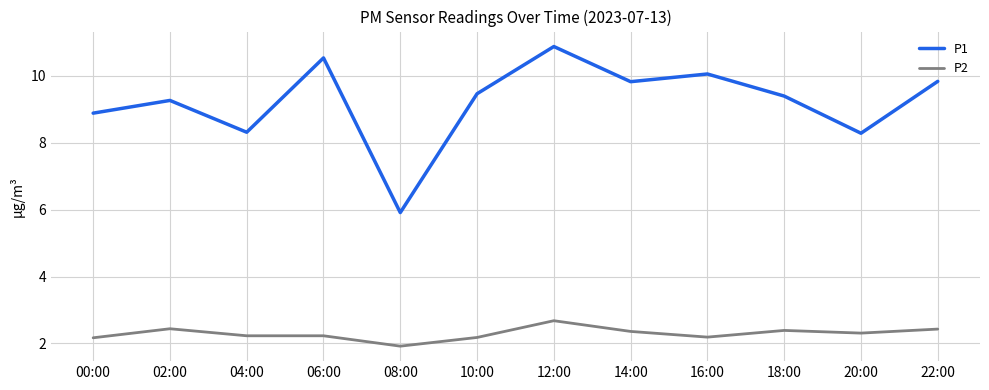

True or false: P1 and P2 intersect in this chart.

False